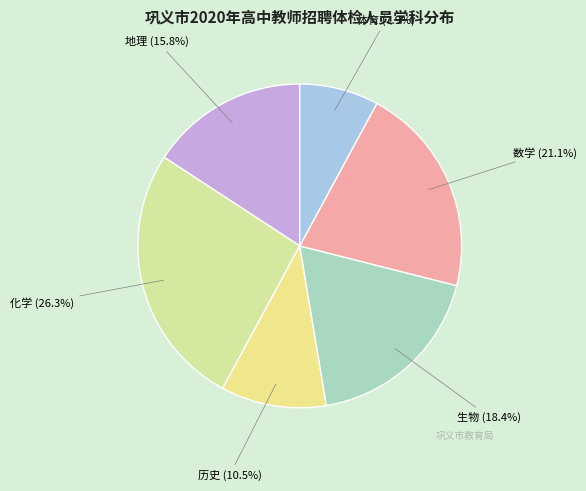

Which slice is the smallest?

体育